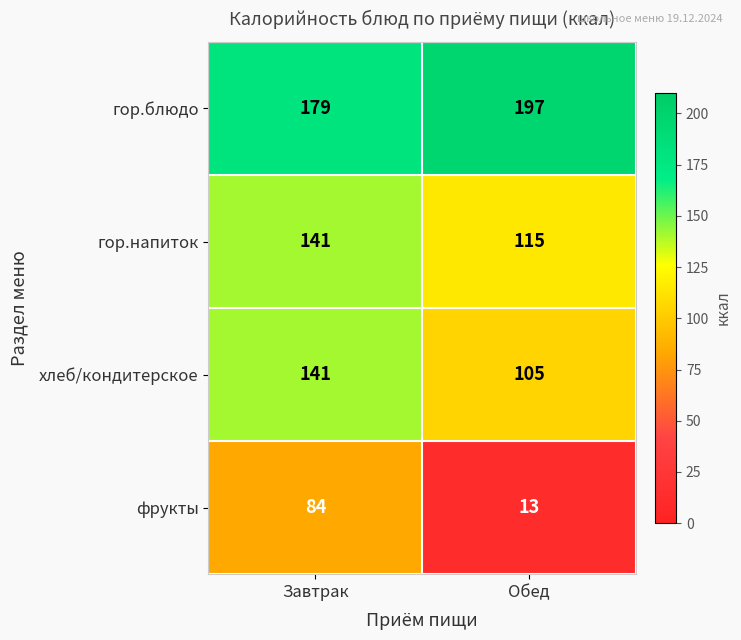

How many data points does each series have?

2